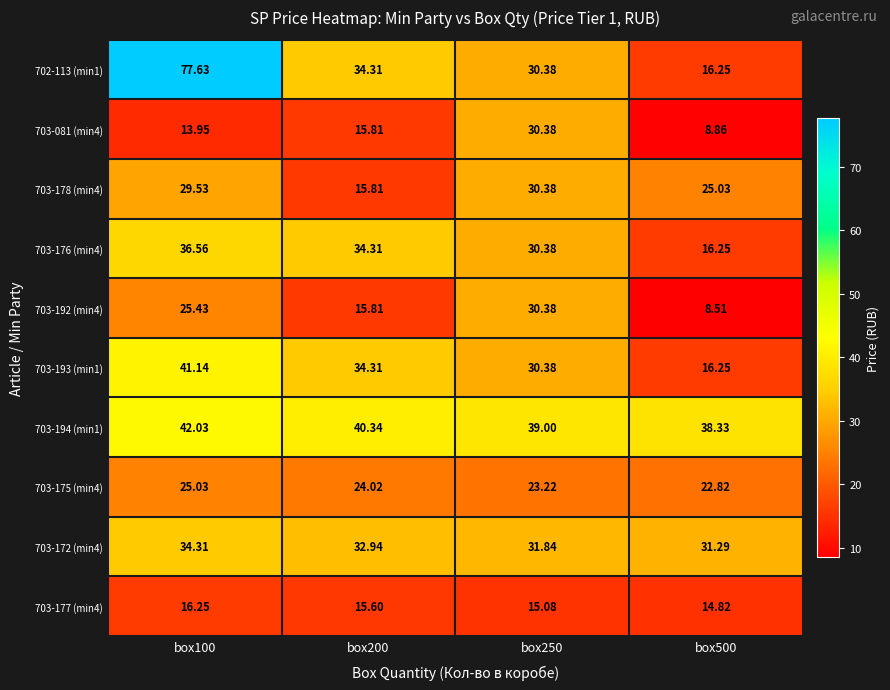

Is the value of 703-193 (min1) at box100 greater than the value of 703-172 (min4) at box100?

Yes